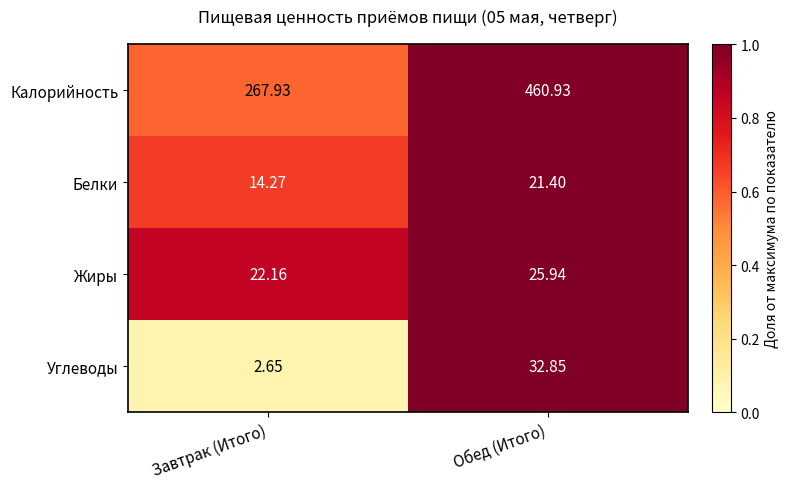

Where is Жиры nearest to the value 24?

Завтрак (Итого)